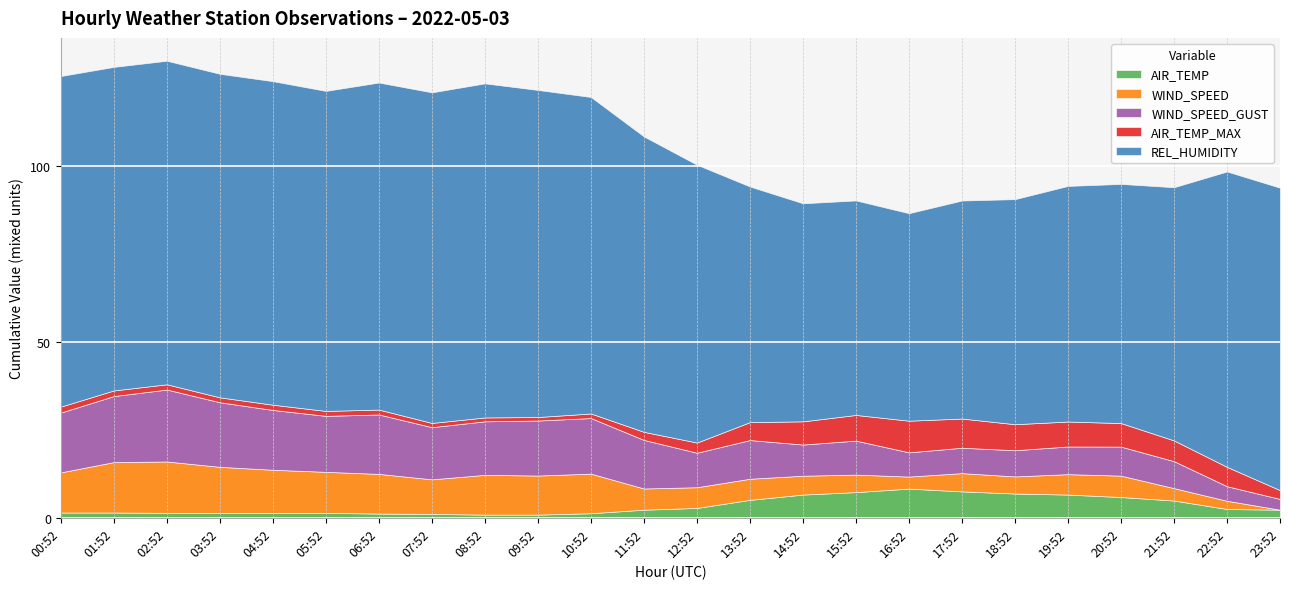

What is the difference between the second highest and second lowest values in the AIR_TEMP series?

6.6